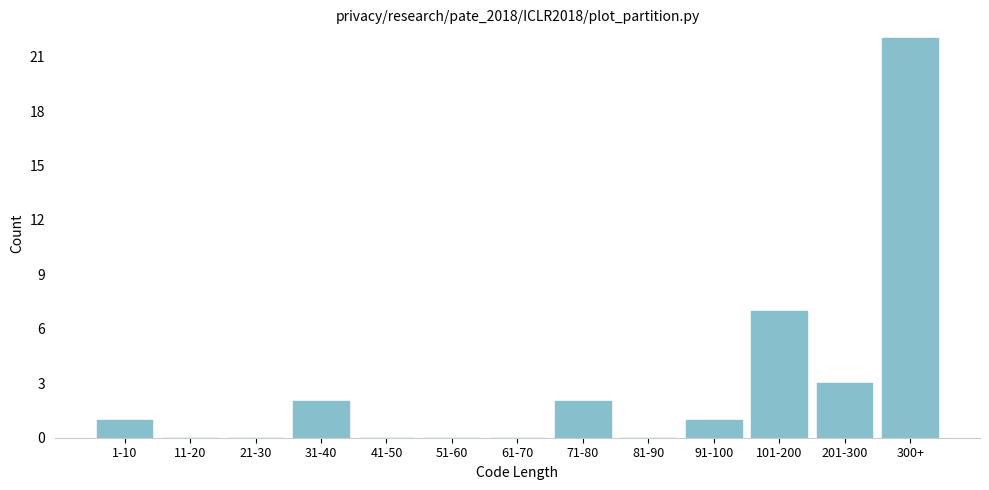

Reading right to left, what are all the values shown in this chart?

300+=22	201-300=3	101-200=7	91-100=1	81-90=0	71-80=2	61-70=0	51-60=0	41-50=0	31-40=2	21-30=0	11-20=0	1-10=1